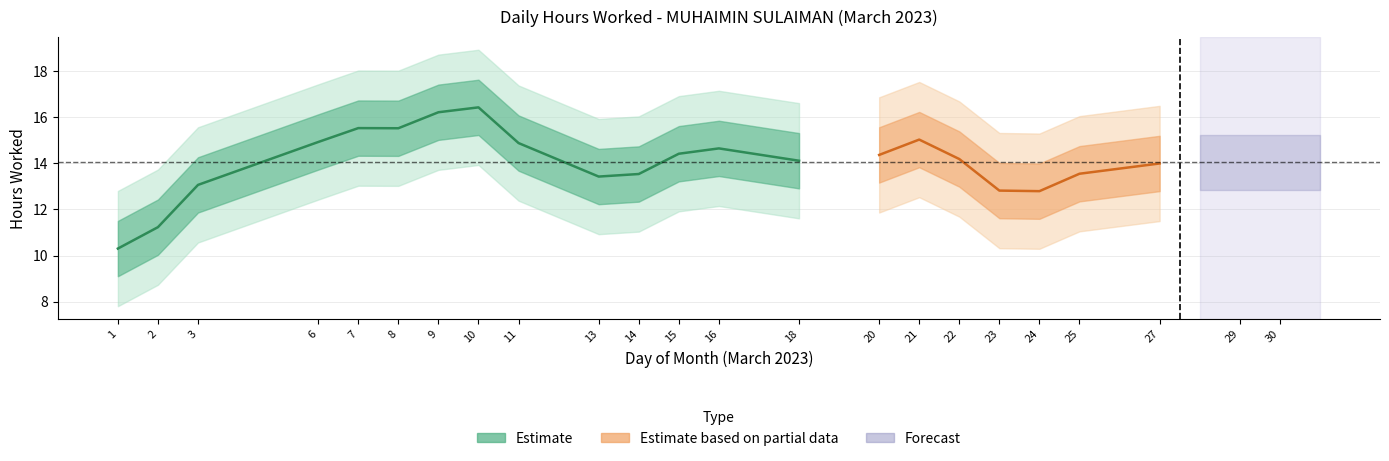

Which has a higher value, 25 or 3?

25